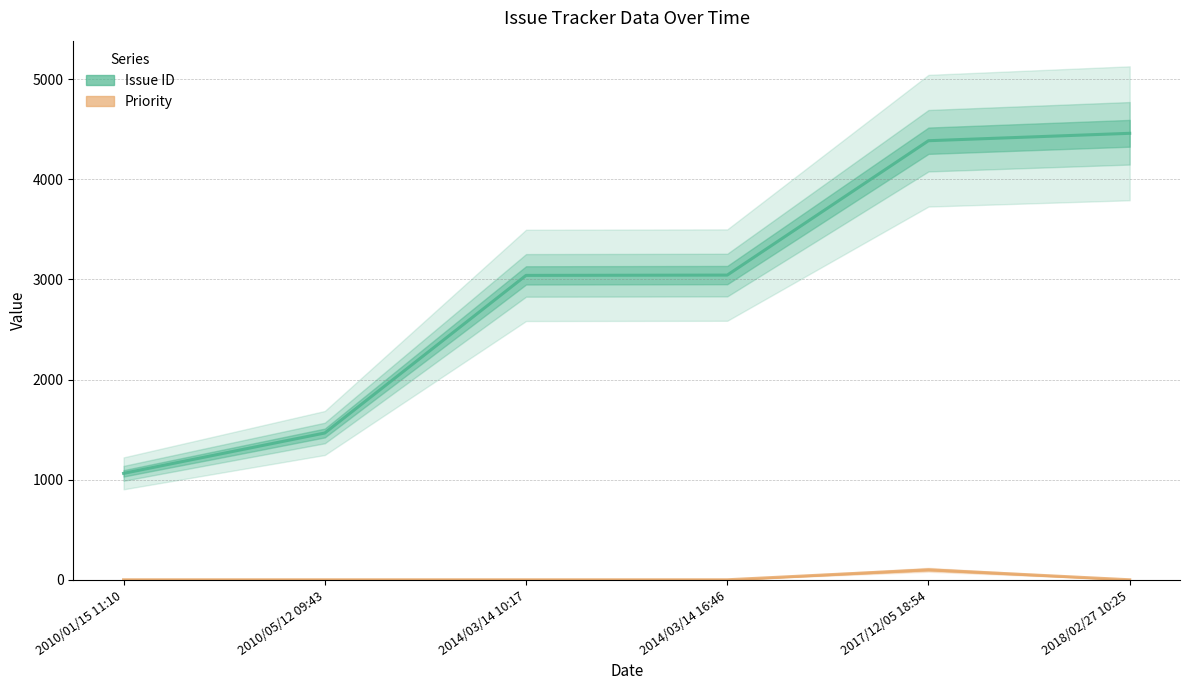

Is it true that Issue ID equals 4459 at 2018/02/27 10:25?

True